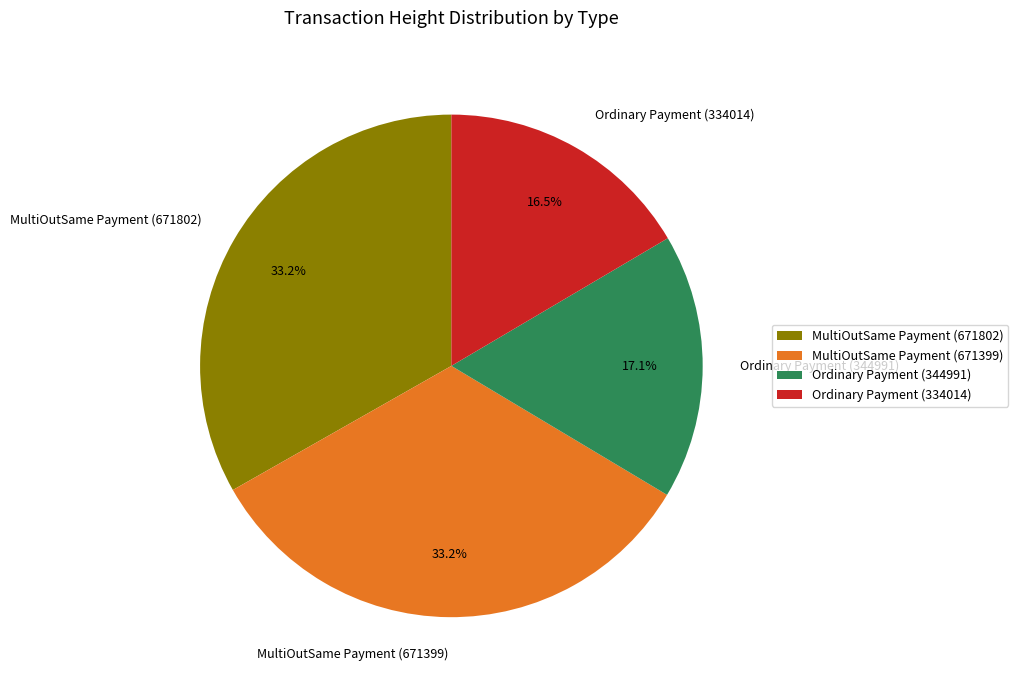

What percentage is NOT represented by MultiOutSame Payment (671399)?

66.8%